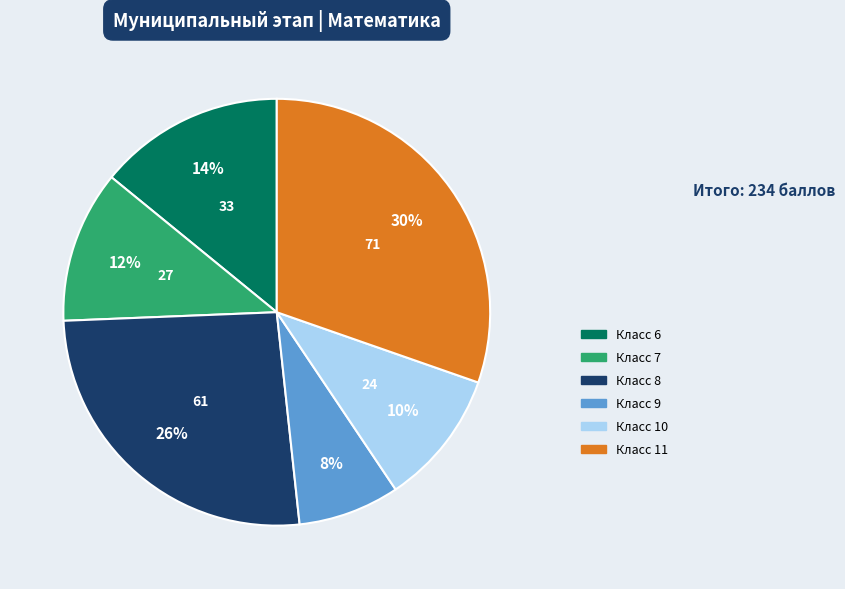

To the nearest percent, what is the average slice percentage?

17%